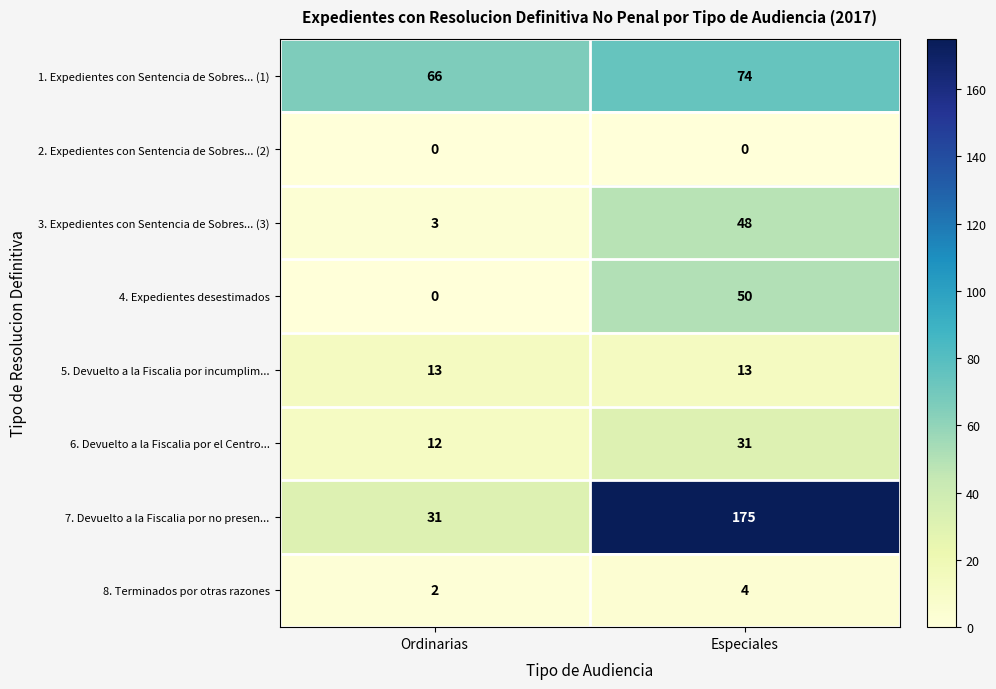

At which label is 1. Expedientes con Sentencia de Sobres... (1) closest to 70?

Ordinarias